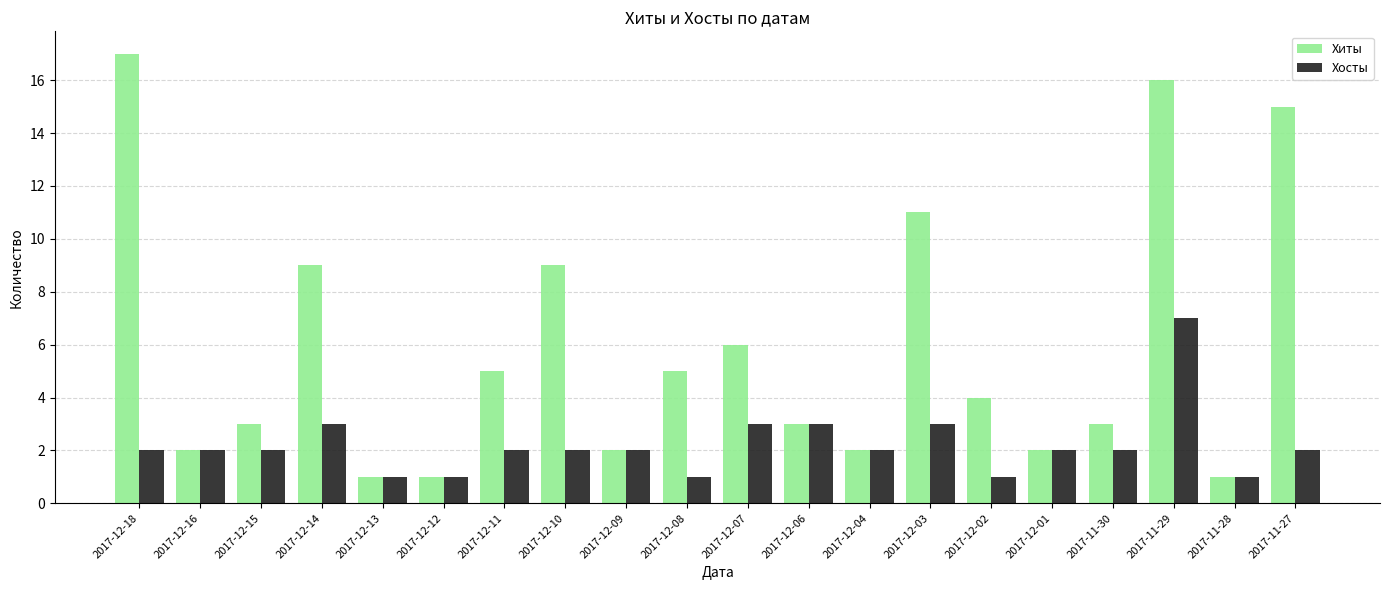

What is the label of the 13th bar from the left?

2017-12-04